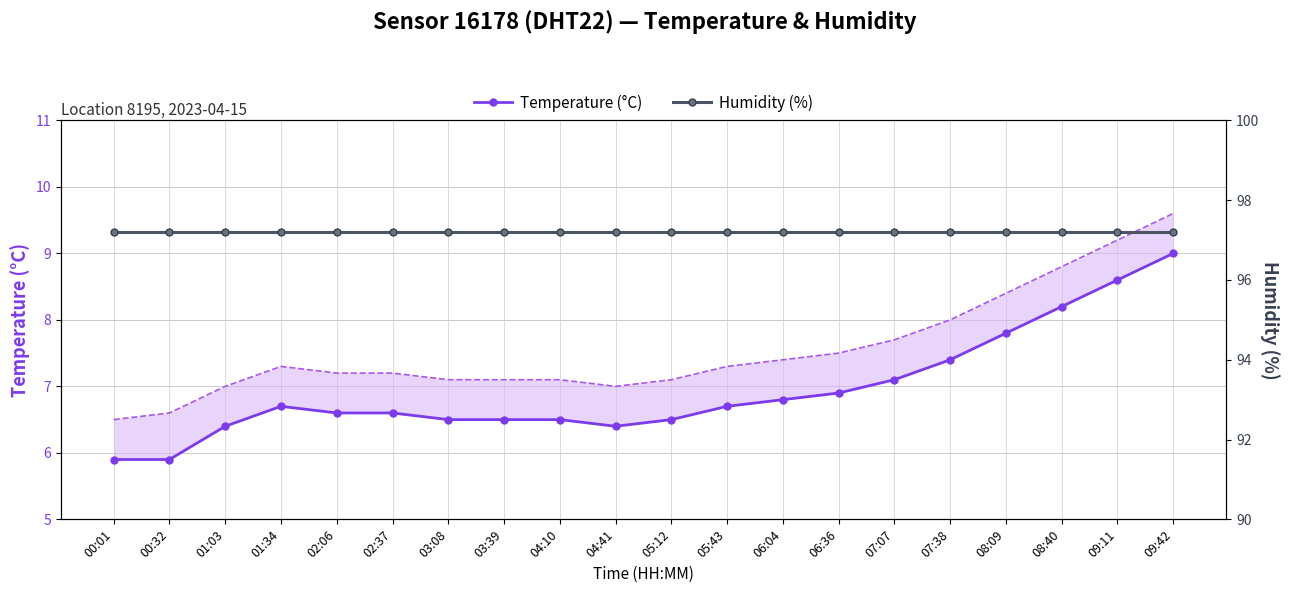

How many data points in Temperature (°C) are less than 6?

2